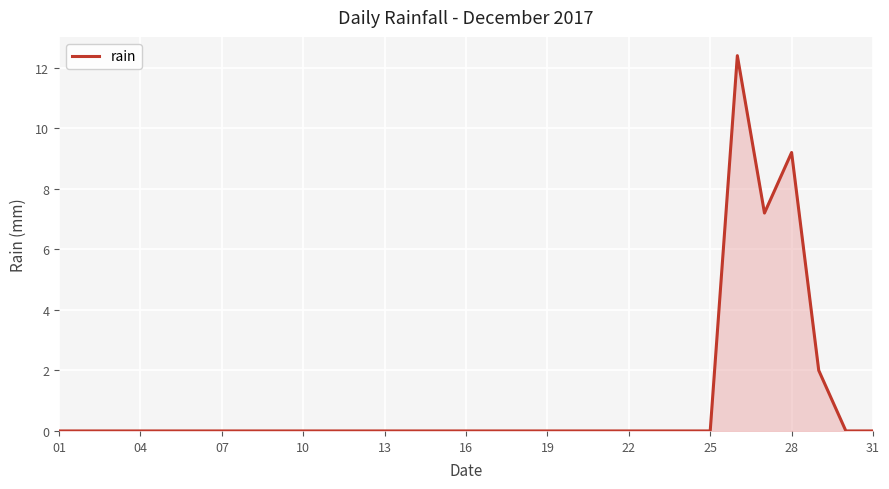

What is the difference between the maximum and minimum values?

12.4